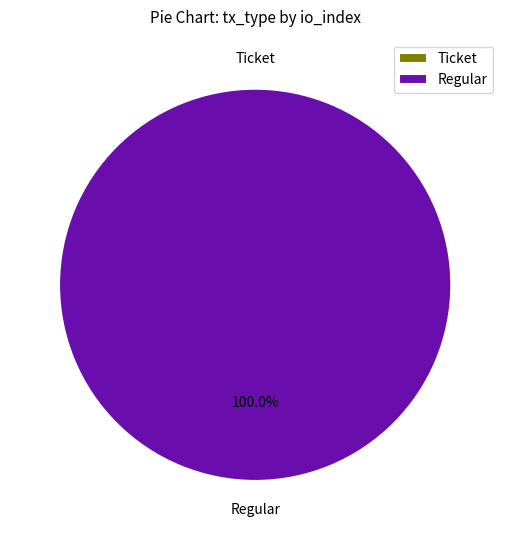

To the nearest percent, what is the difference between the largest and smallest slice percentages?

100%